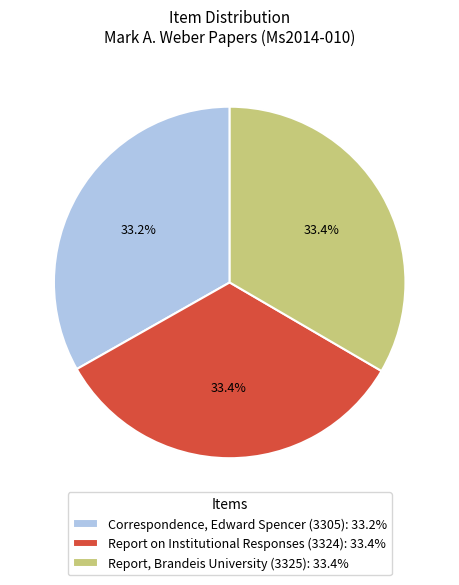

Count the number of slices in the pie.

3